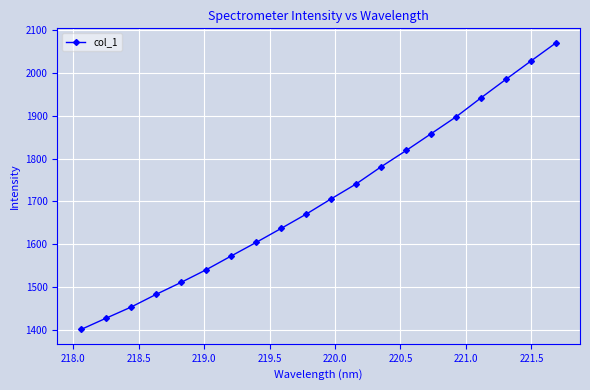

What is the value of the 18th point from the left?

1985.3